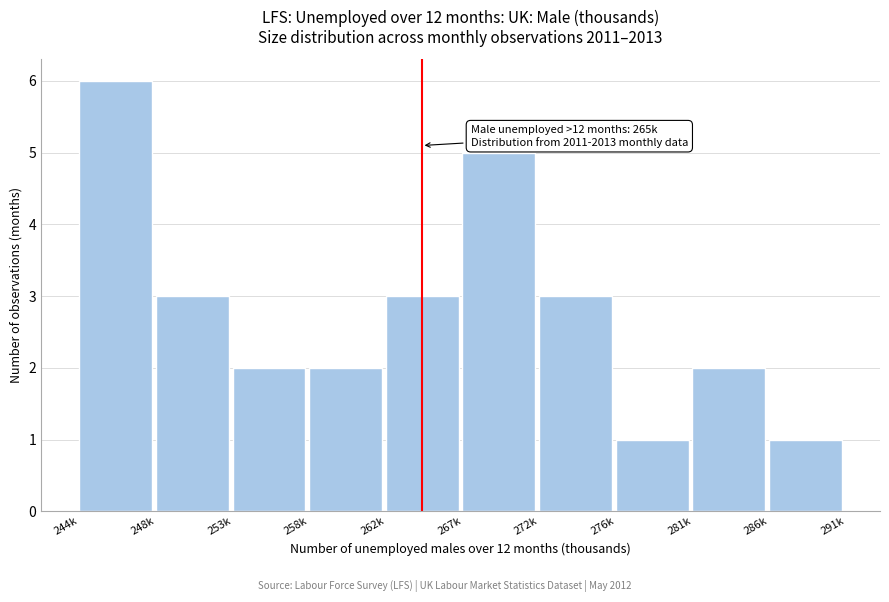

Reading left to right, transcribe all the data shown in this chart.

244k=6	248k=3	253k=2	258k=2	262k=3	267k=5	272k=3	276k=1	281k=2	286k=1